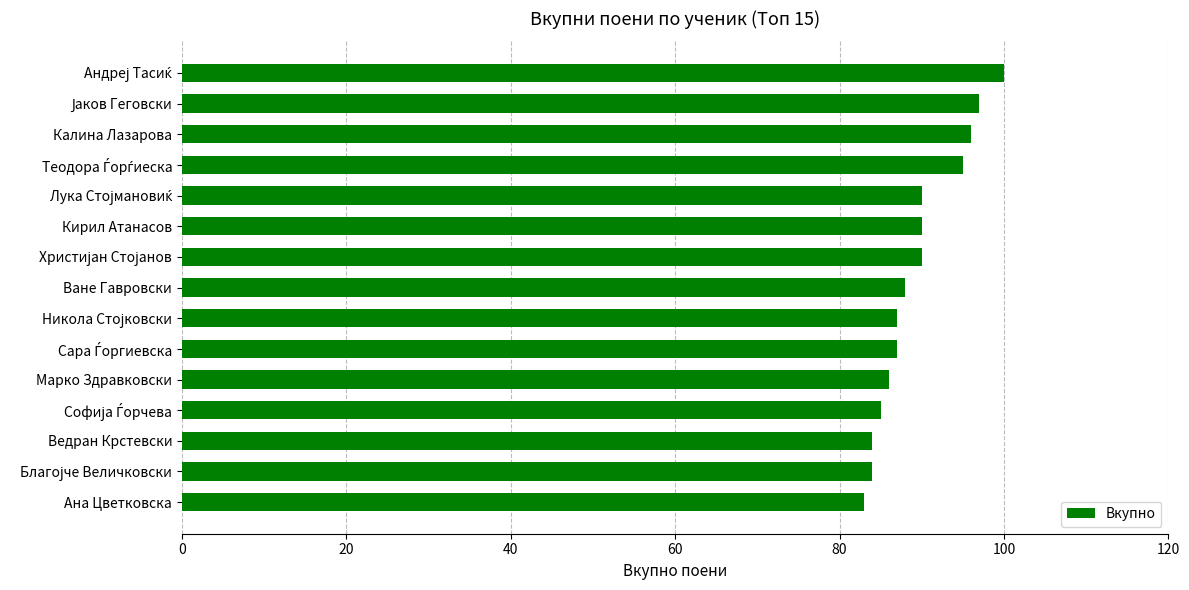

What is the change in value from Марко Здравковски to Ана Цветковска?

-3